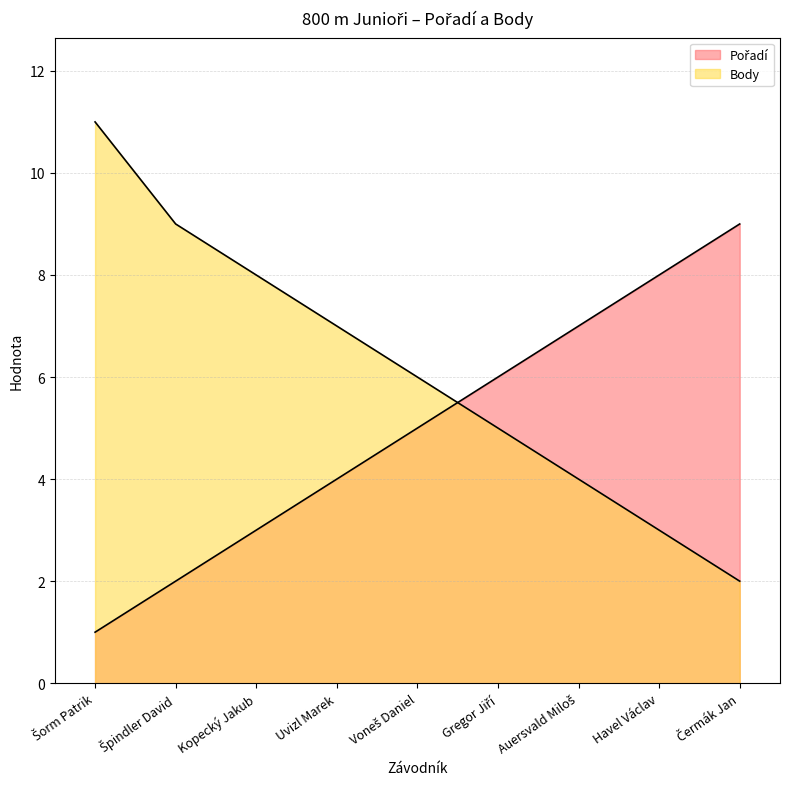

What is the difference between the maximum and minimum values in the Pořadí series?

8